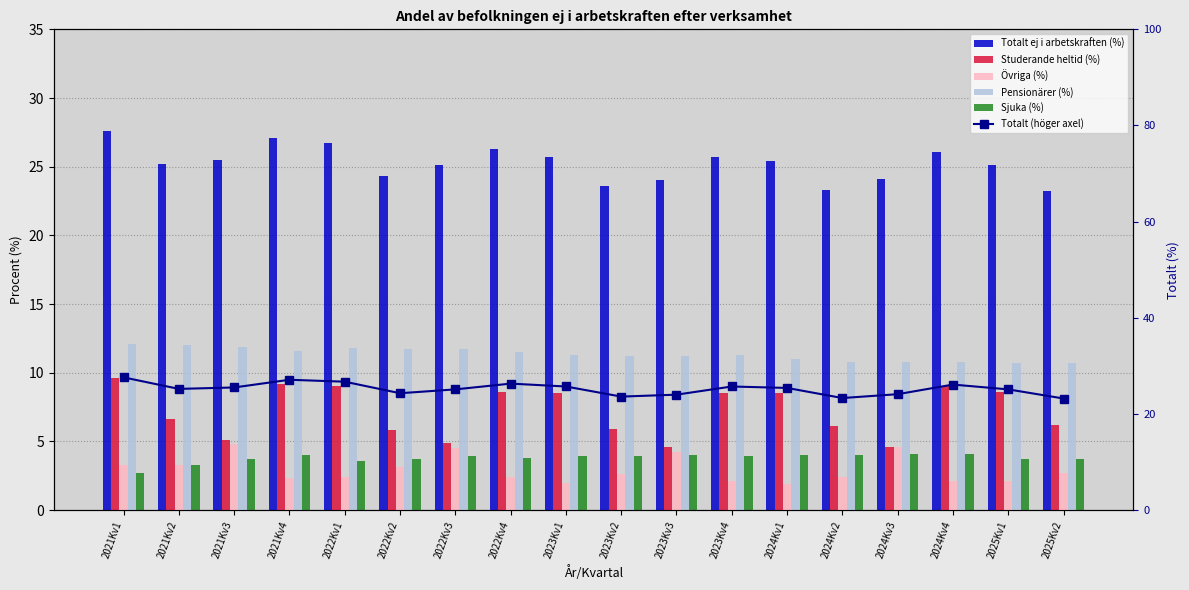

What are all the series names shown in the legend?

Totalt ej i arbetskraften (%), Studerande heltid (%), Övriga (%), Pensionärer (%), Sjuka (%), Totalt (höger axel)